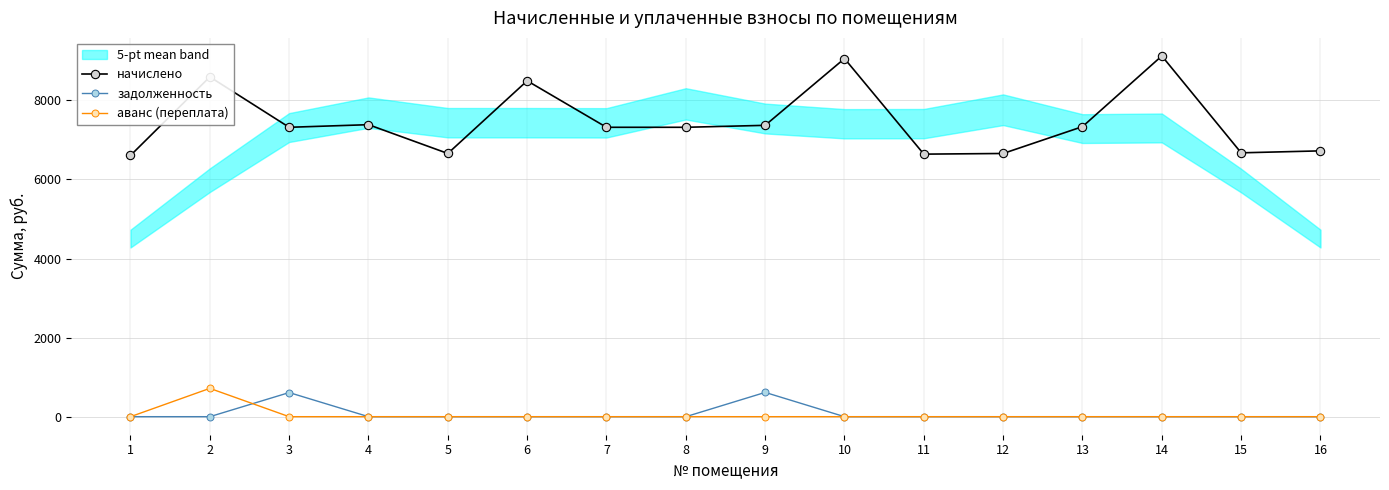

The аванс (переплата) series shows 487.6 at 10. True or false?

False